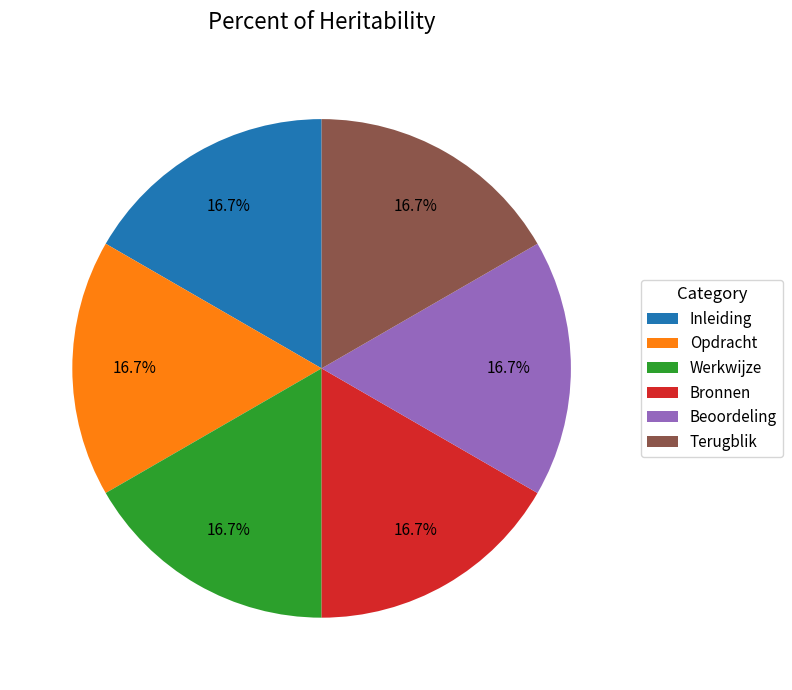

What percentage is the Inleiding slice, to the nearest percent?

17%